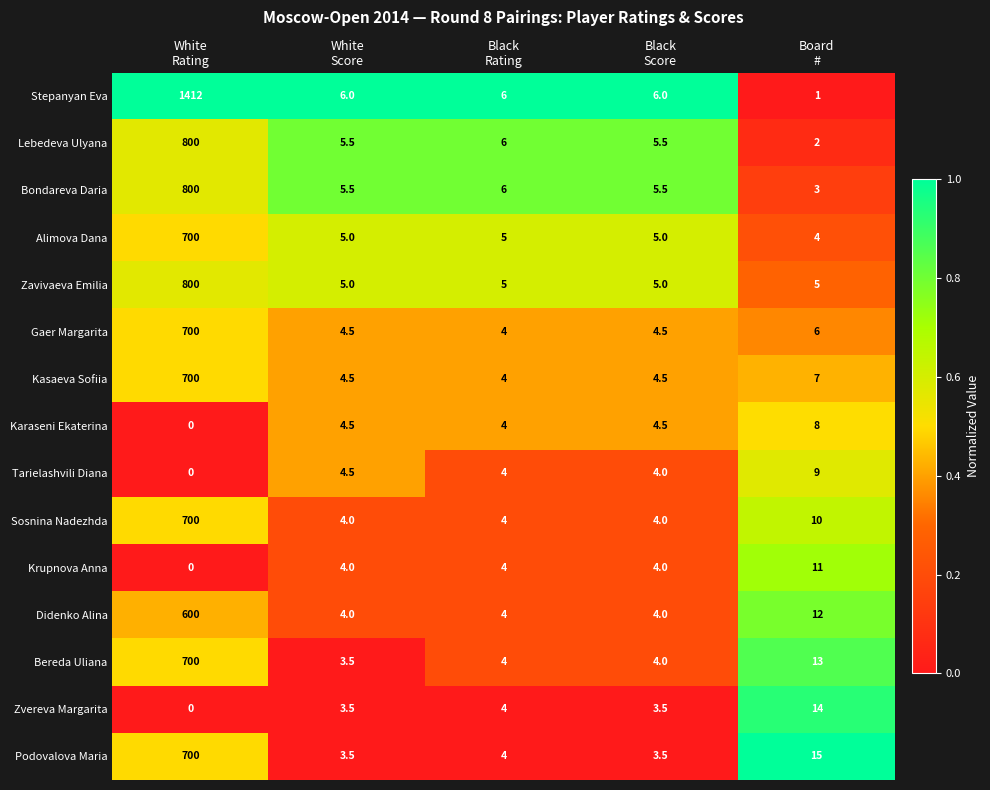

What is the sum of all Karaseni Ekaterina values?

21.0